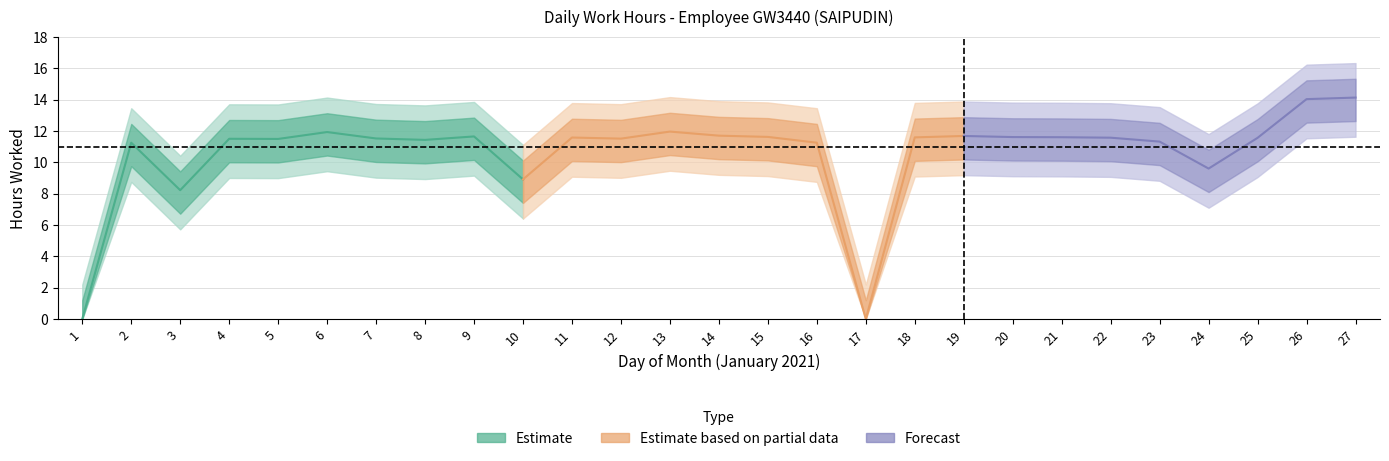

What is the ratio of the value at 5 to the value at 4?

1.0